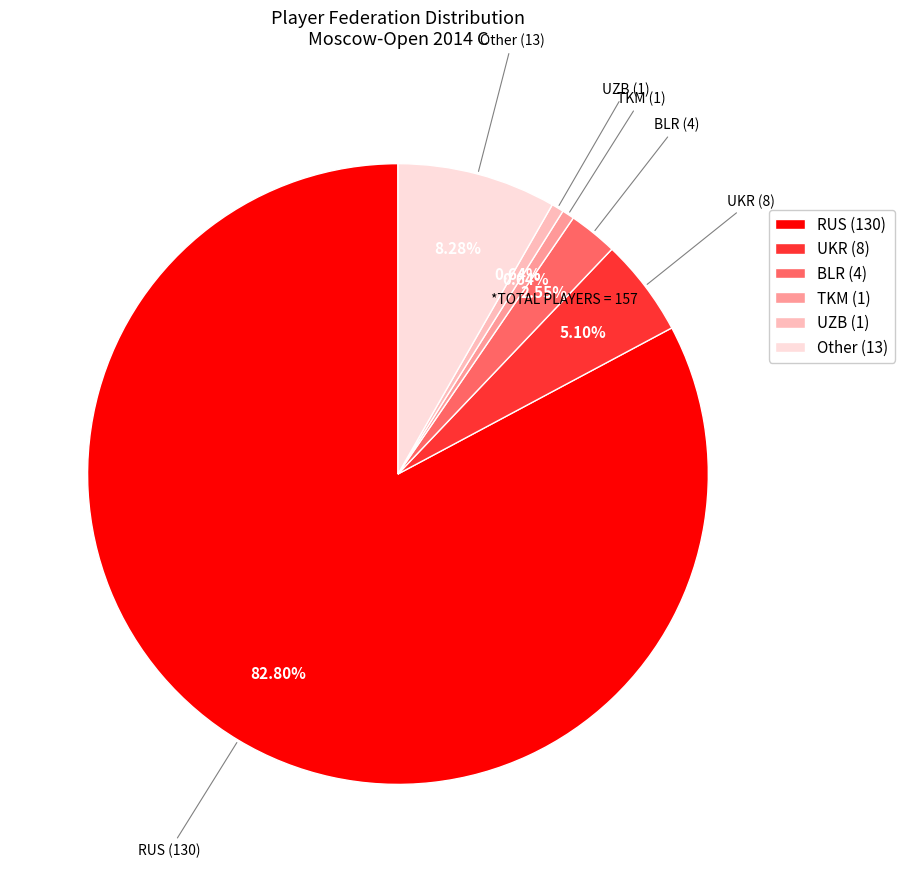

To the nearest percent, what portion does BLR represent?

3%